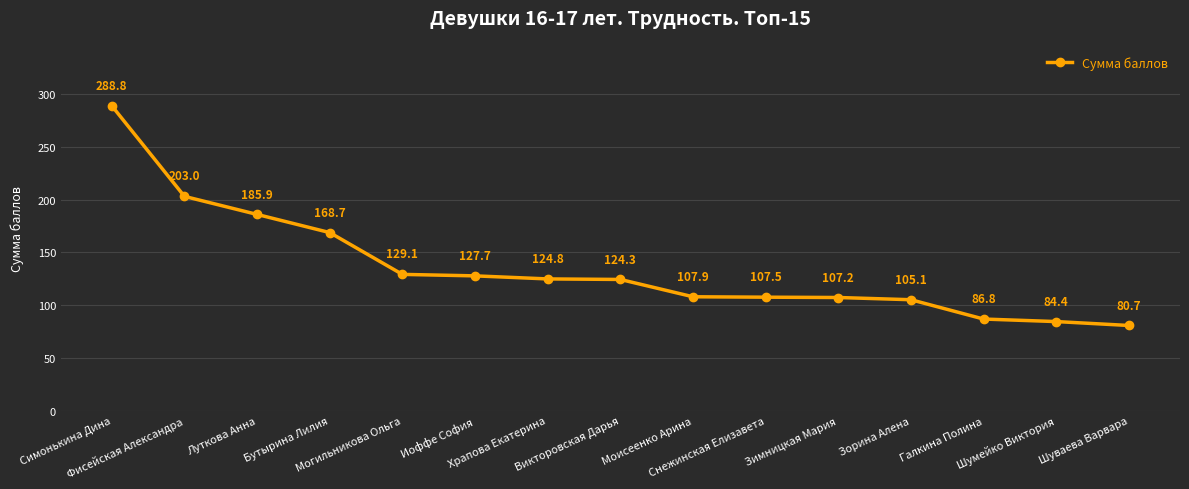

What is the approximate value at Храпова Екатерина?

124.8